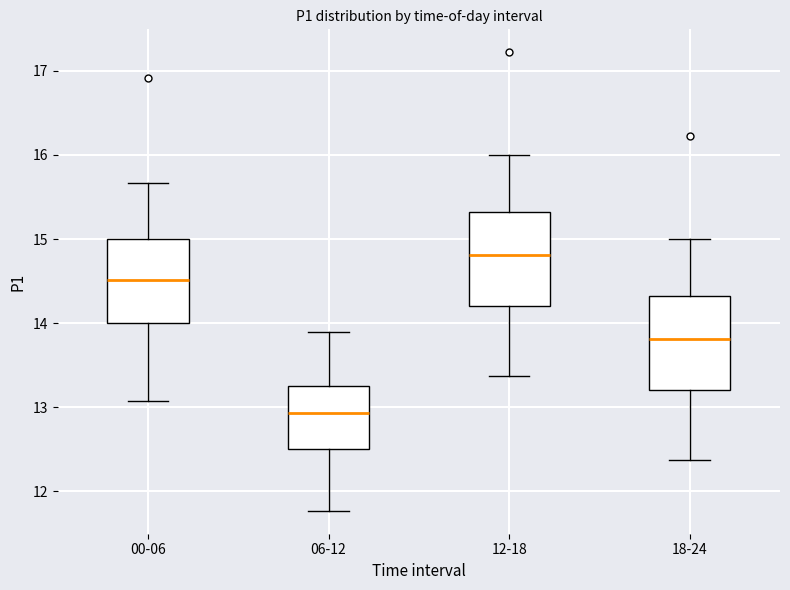

Which box's median line is the highest?

12-18